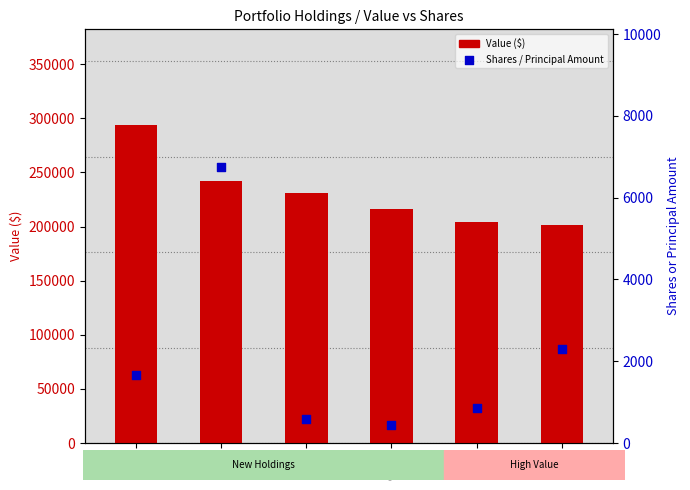

At how many categories does at least one series exceed 214632?

4